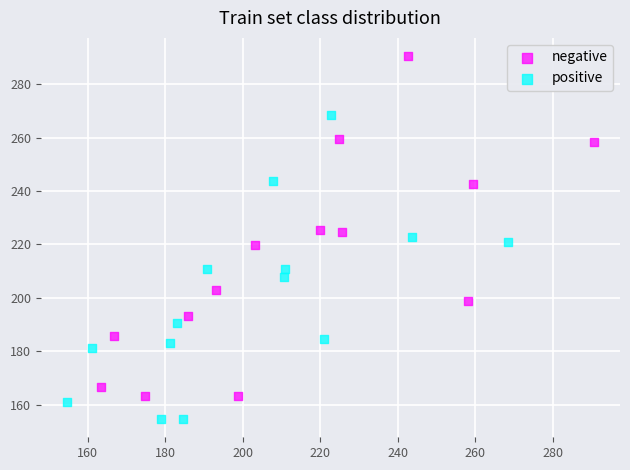

Which series contains the lowest Y value?

positive